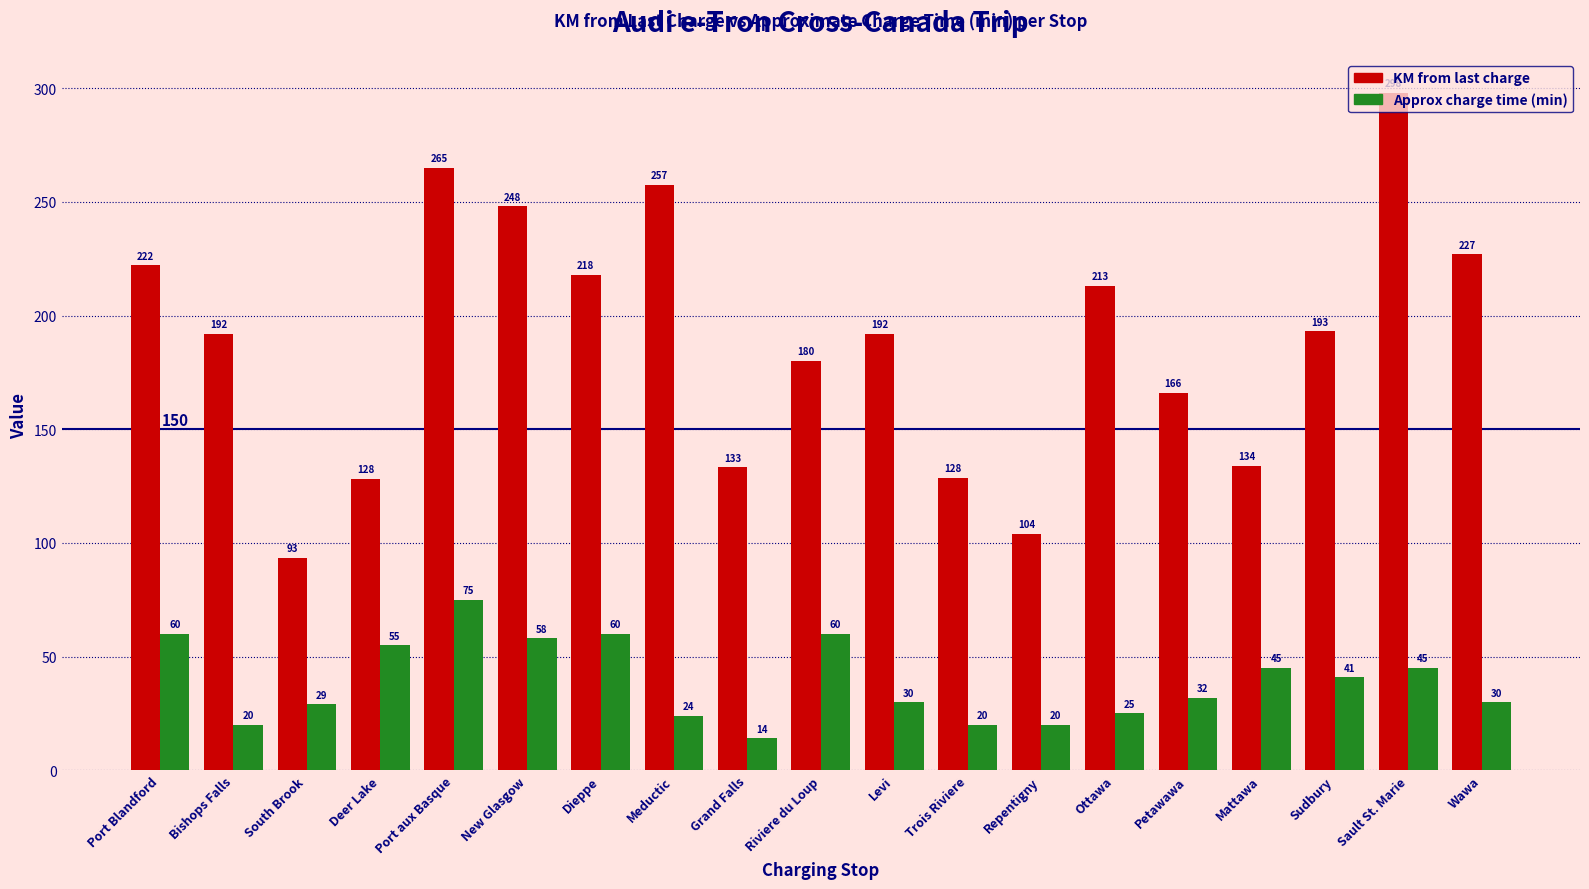

At which category is the sum across all series the highest?

Sault St. Marie